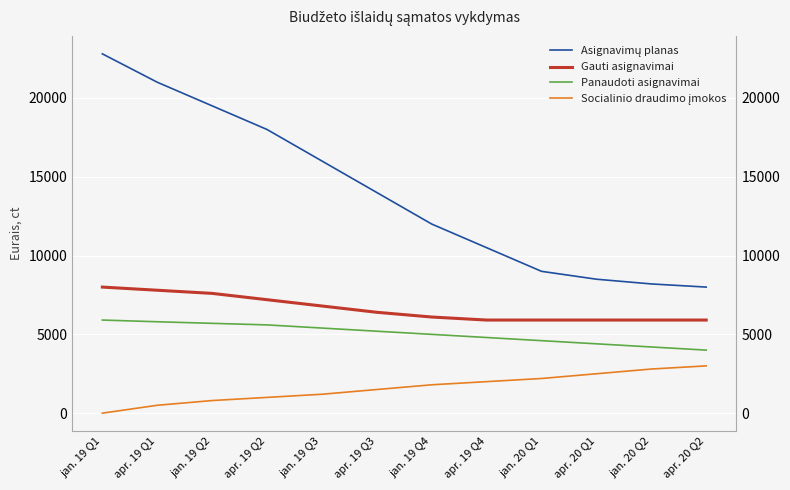

At how many categories does at least one series exceed 4519?

12